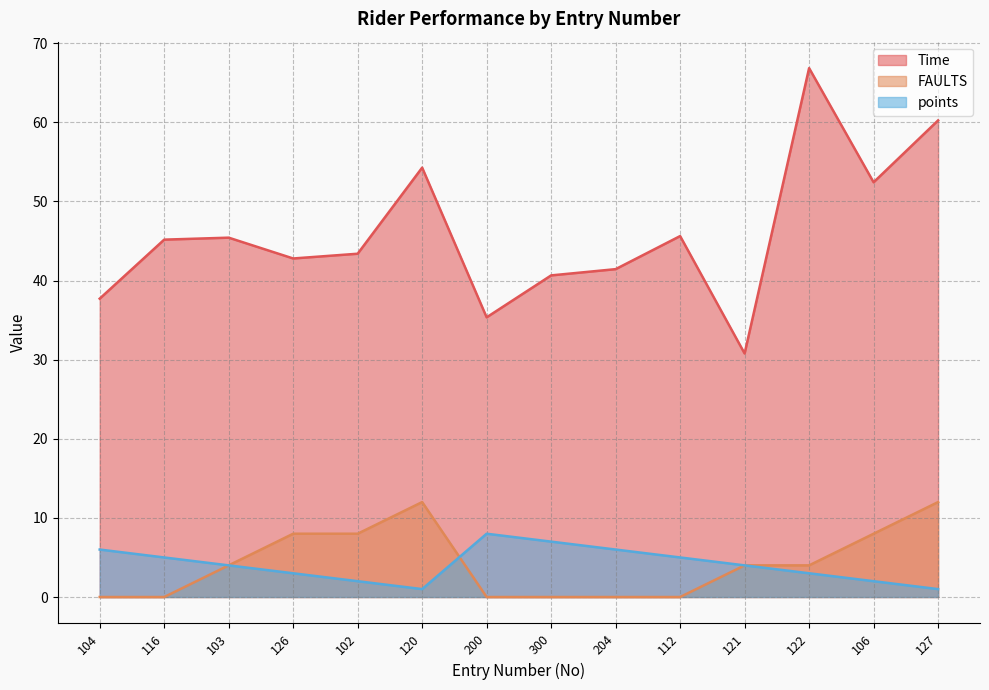

True or false: points and Time cross at least once.

False